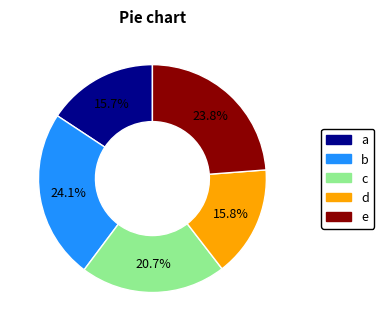

Is there any slice that represents more than half of the pie?

No